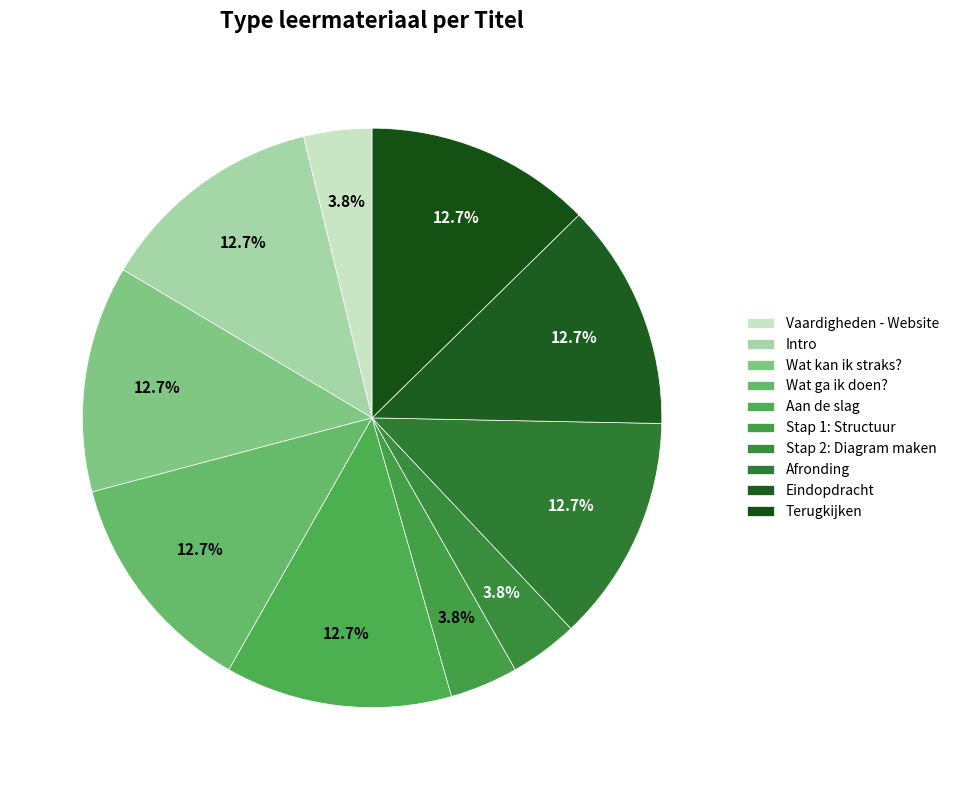

Is it true that Wat kan ik straks? is 1% of the pie?

False